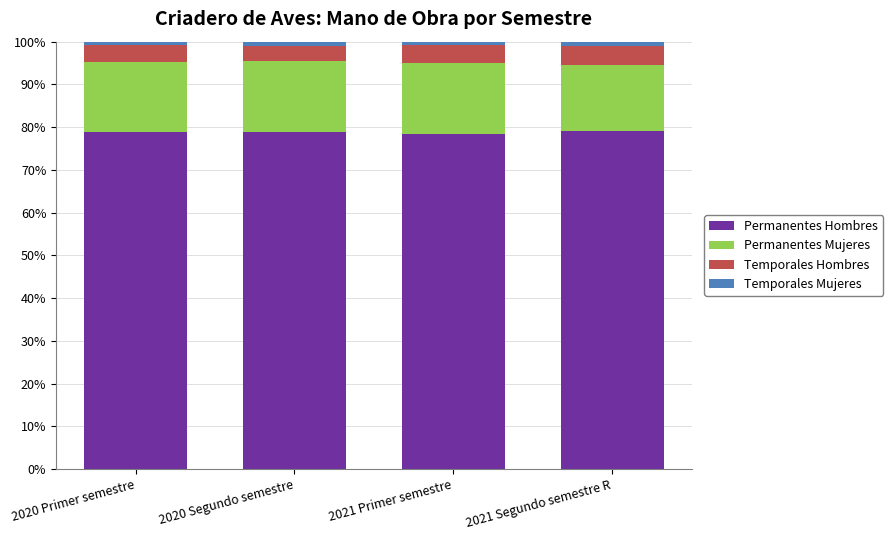

What is the maximum value for Permanentes Hombres?

79.2